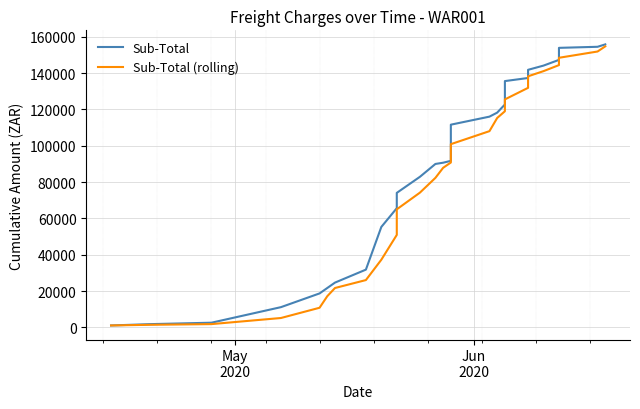

How many values in the Sub-Total series exceed 91688?

15